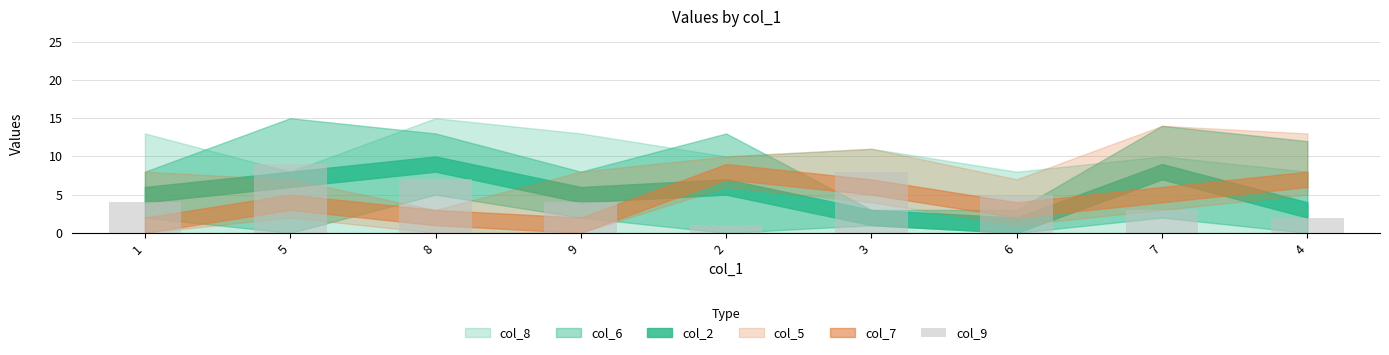

What is the label of the 8th bar from the right?

5